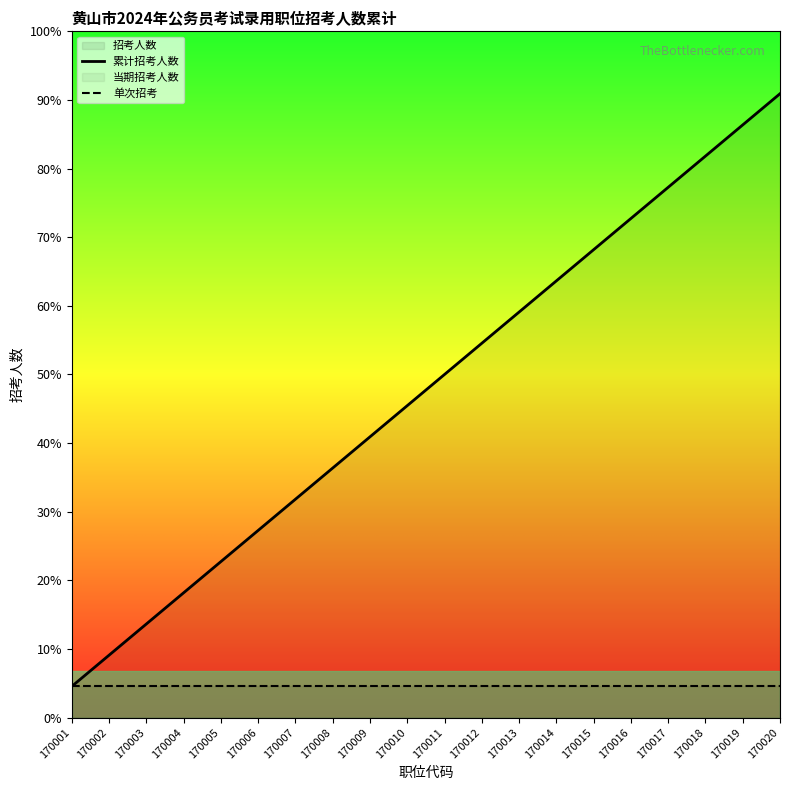

Does the chart display data point markers on the line(s)?

No